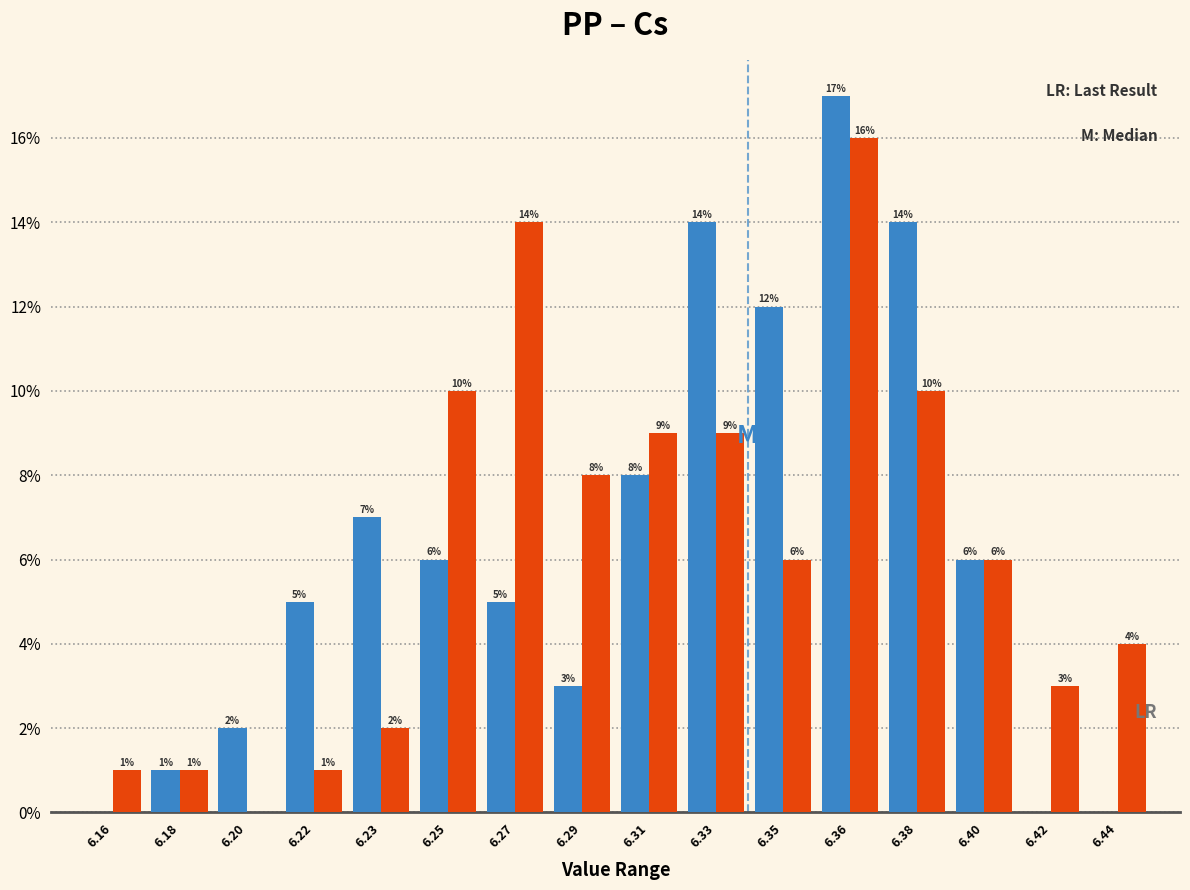

What is the total value across all series at 6.23?

9.0